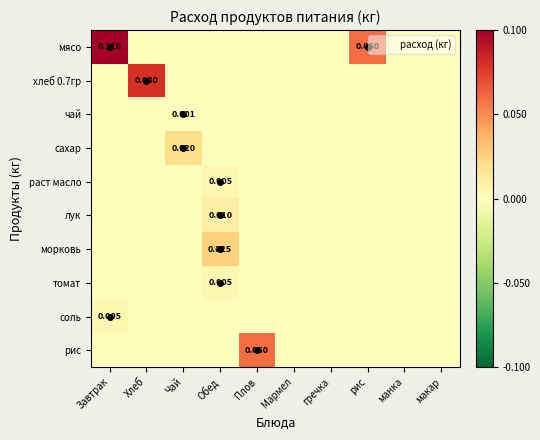

The value of чай at гречка is 0.0. True or false?

True